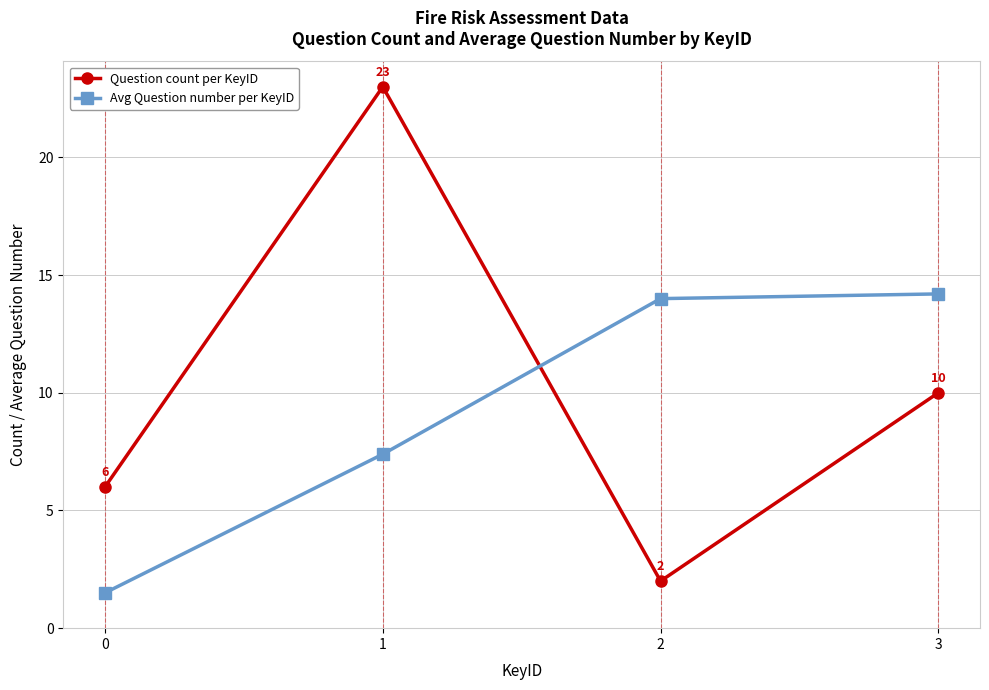

What is the sum of the Question count per KeyID values at 2 and 0?

8.0